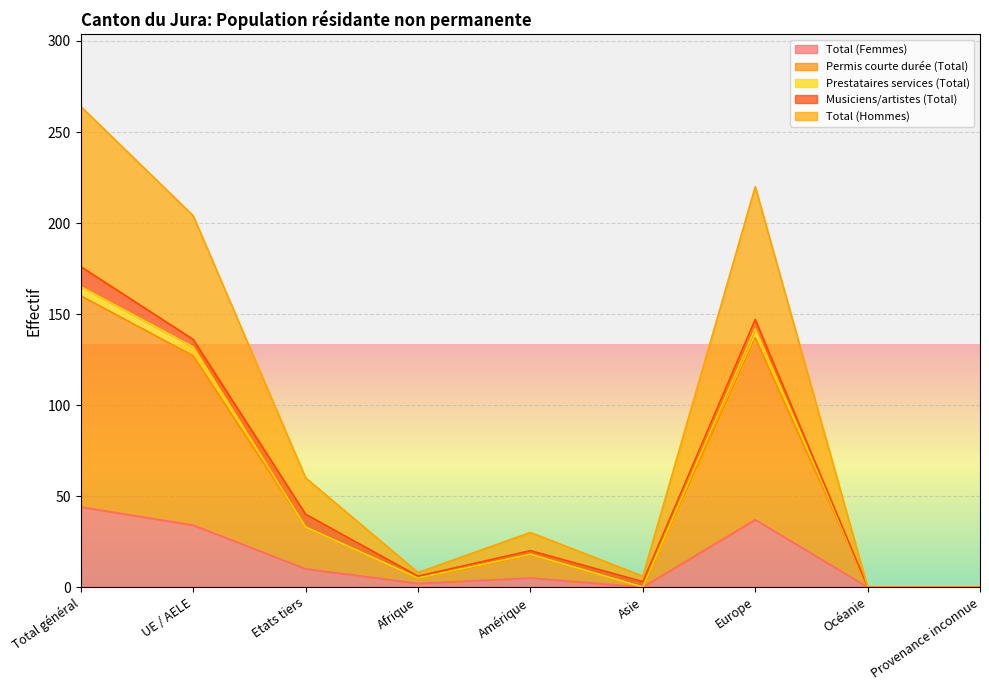

How many values in the Total (Femmes) series are below 5?

4